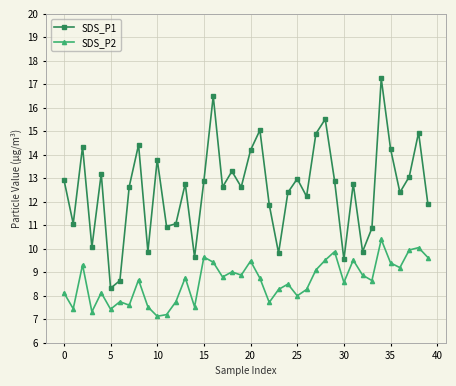

Rank the series by their maximum value, from highest to lowest.

SDS_P1, SDS_P2